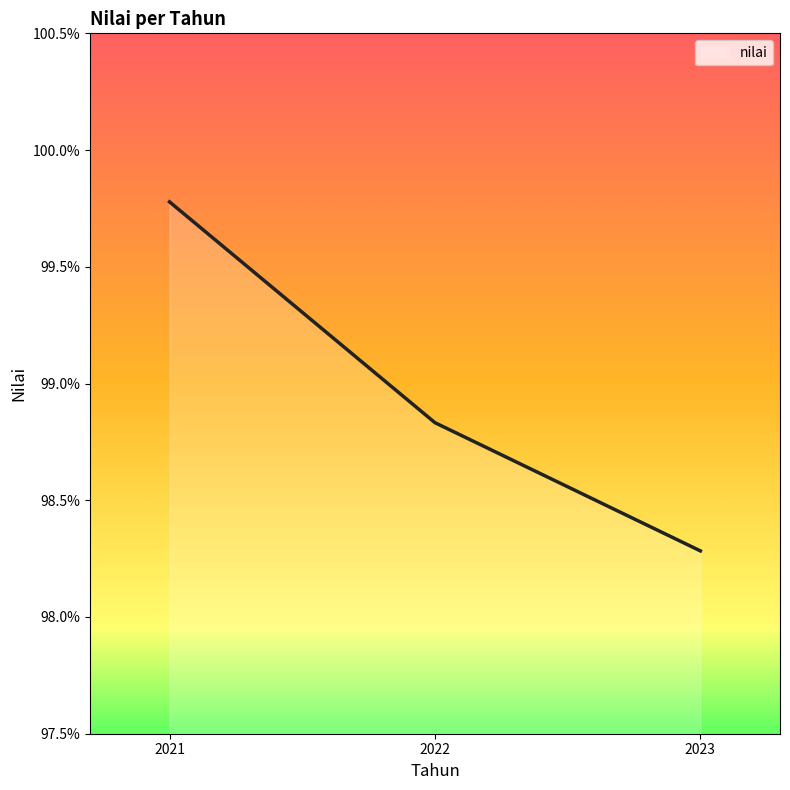

What is the sum of all values?

296.9